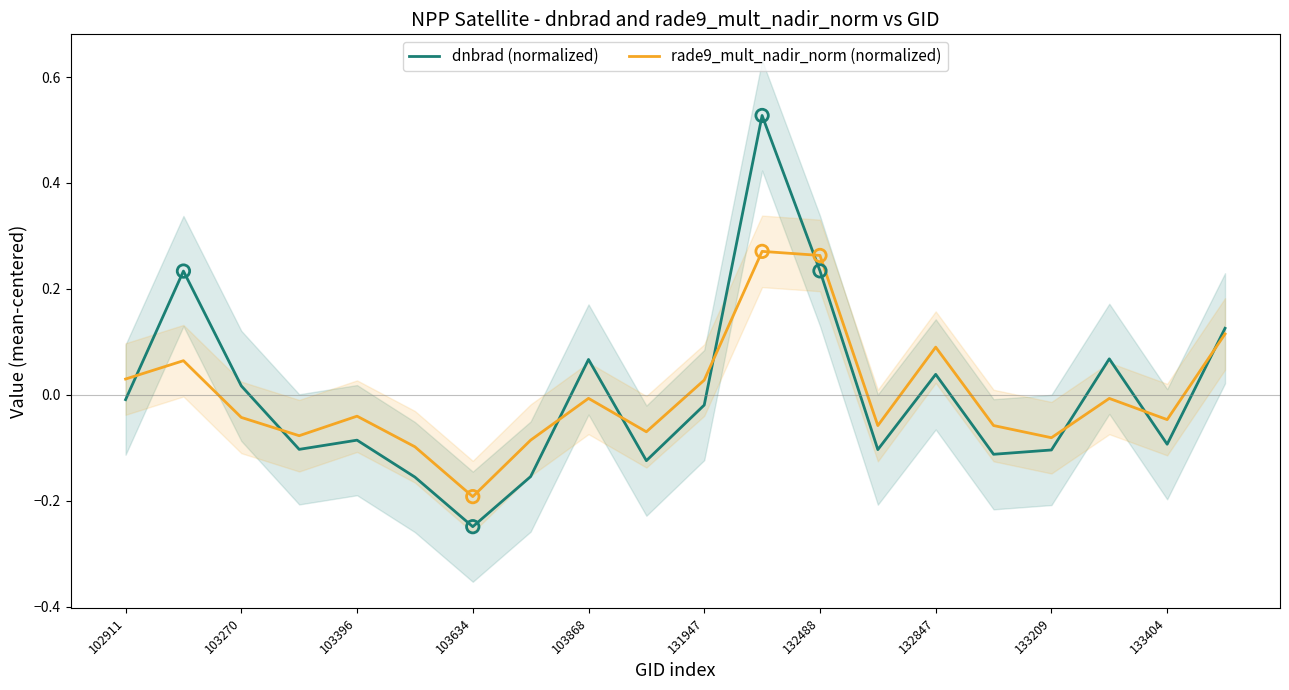

Which series has the largest Y range (max minus min)?

dnbrad (normalized)